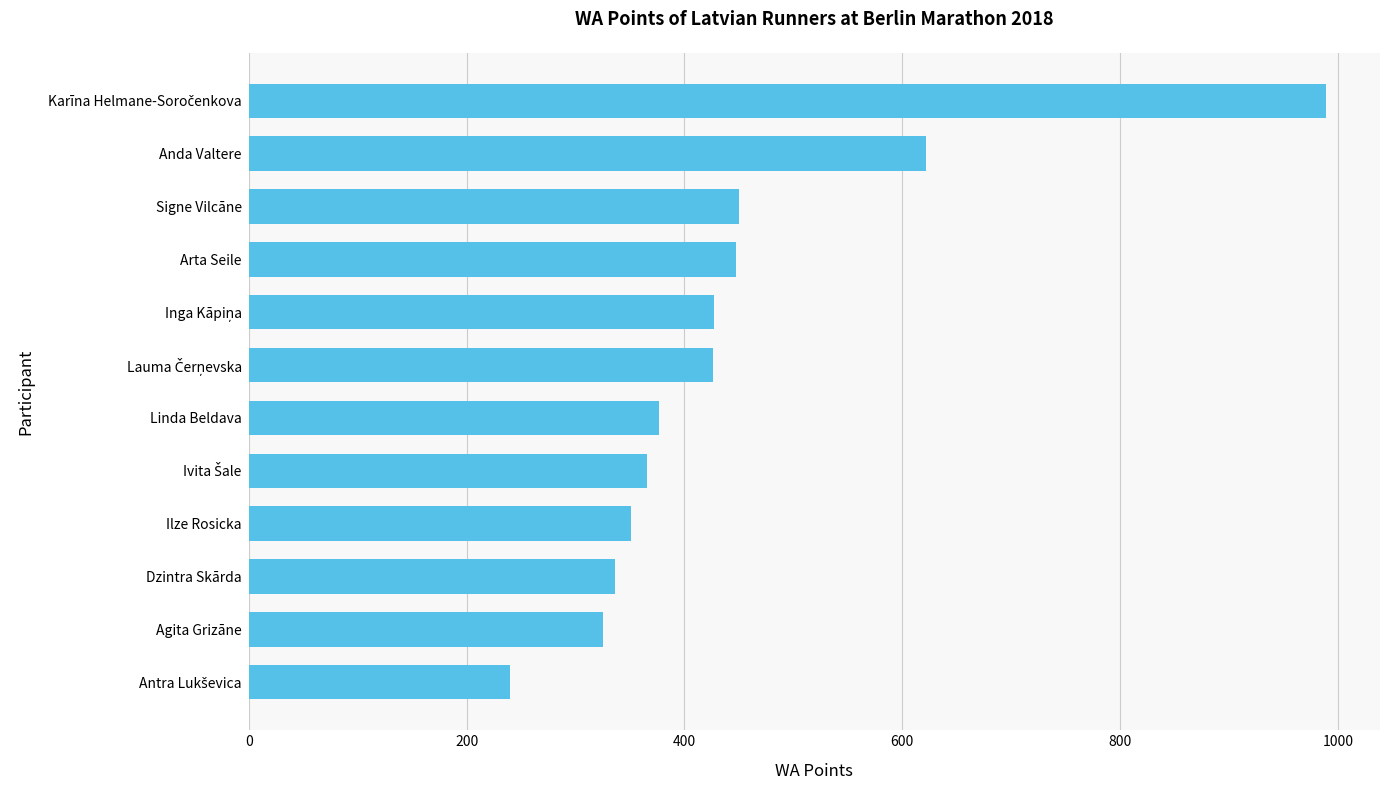

Read the value at Ilze Rosicka, to the nearest 10.

350